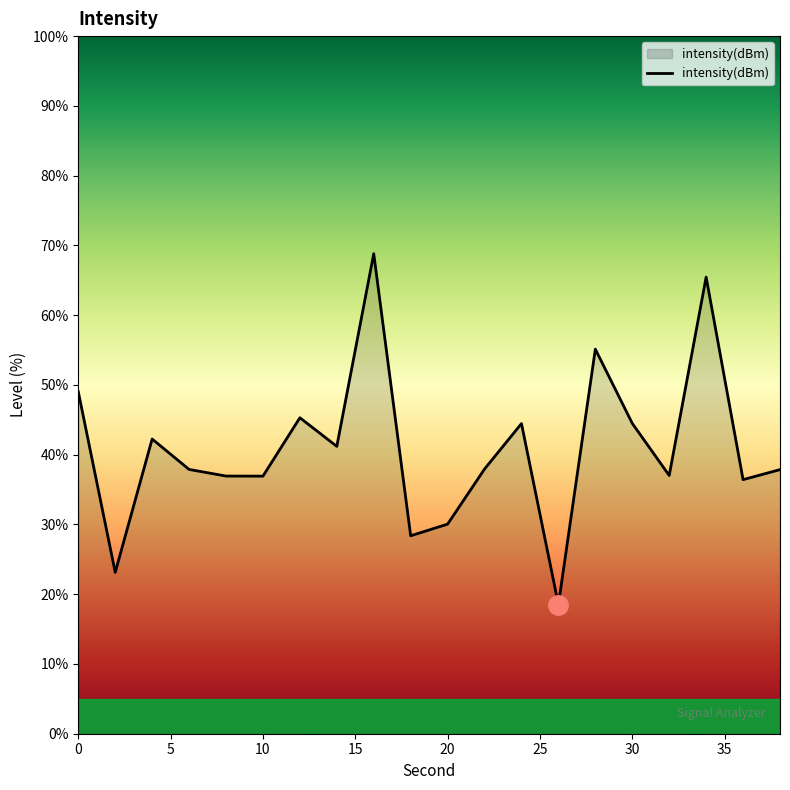

What is the difference between the maximum and minimum values?

50.3